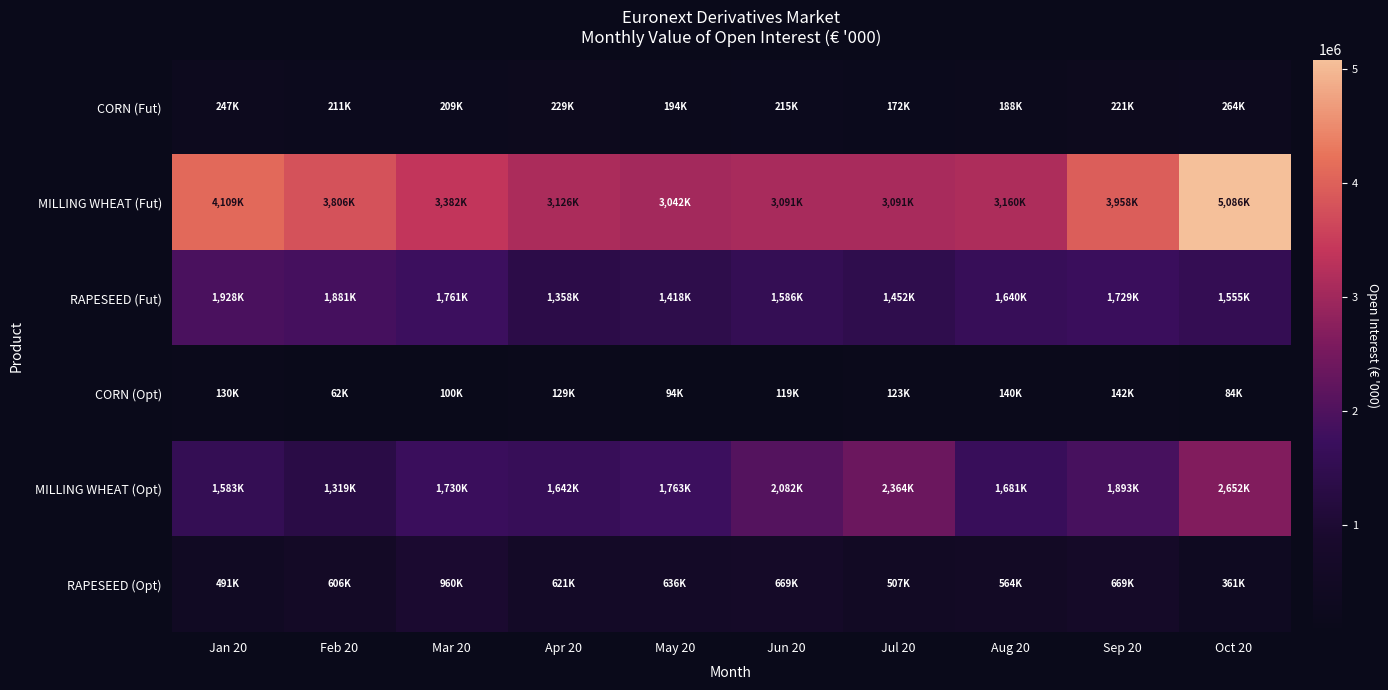

Which has a higher value, Sep 20 or May 20?

Sep 20